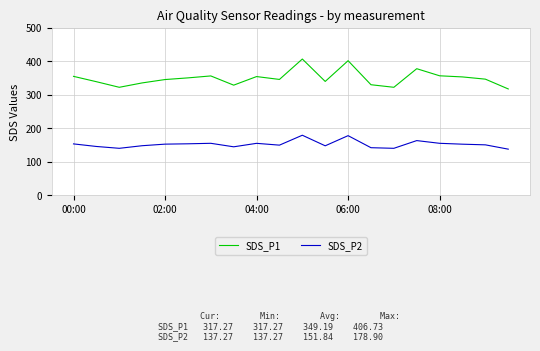

What is the maximum value for SDS_P1?

406.7